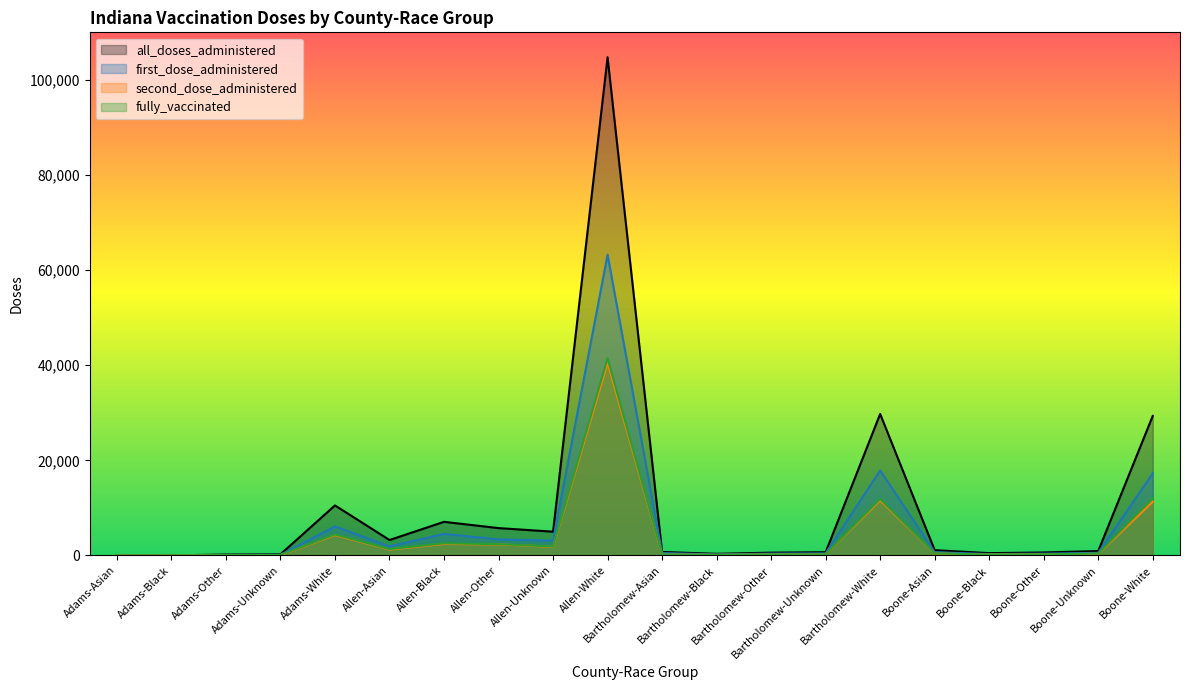

Is it true that all_doses_administered equals 10523 at Adams-White?

True